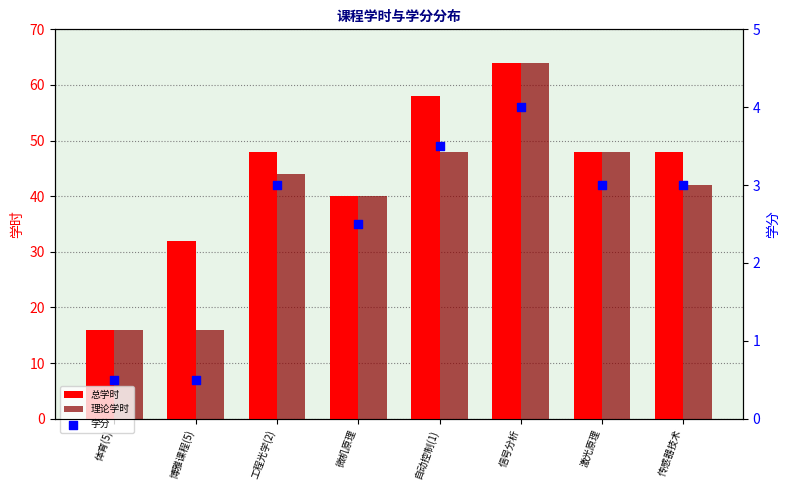

Which series has the largest Y range (max minus min)?

总学时